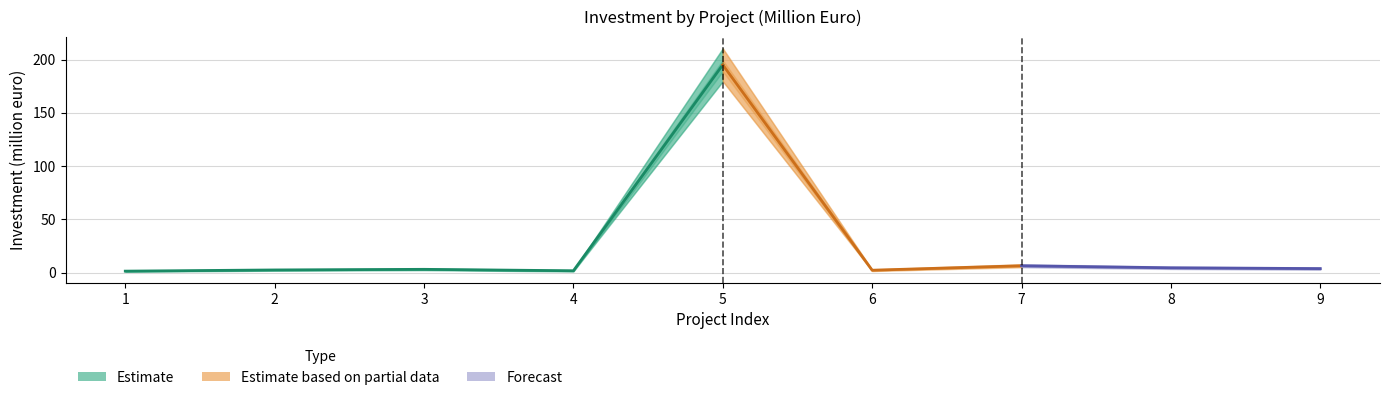

How many data points in Investment (million euro) are above 3?

5